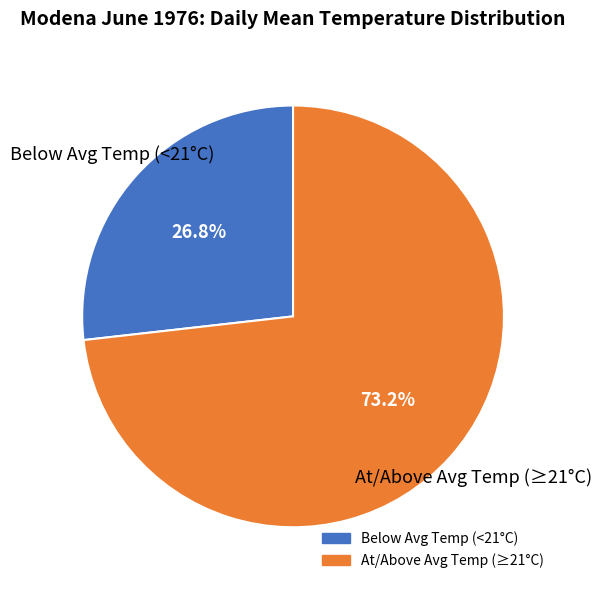

How many slices are in this pie chart?

2